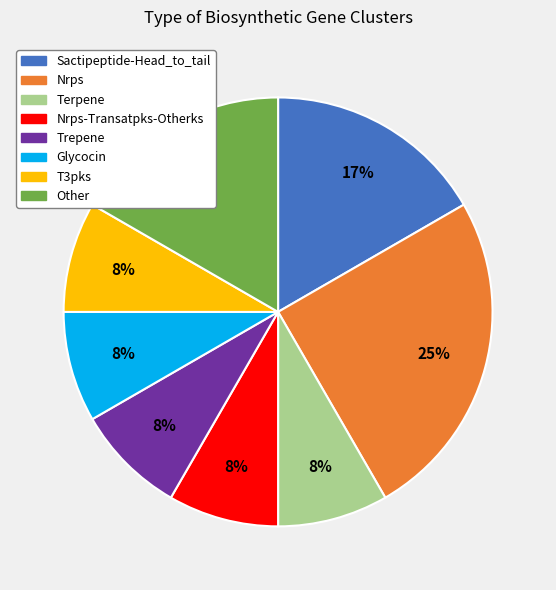

Is there any slice that represents more than half of the pie?

No